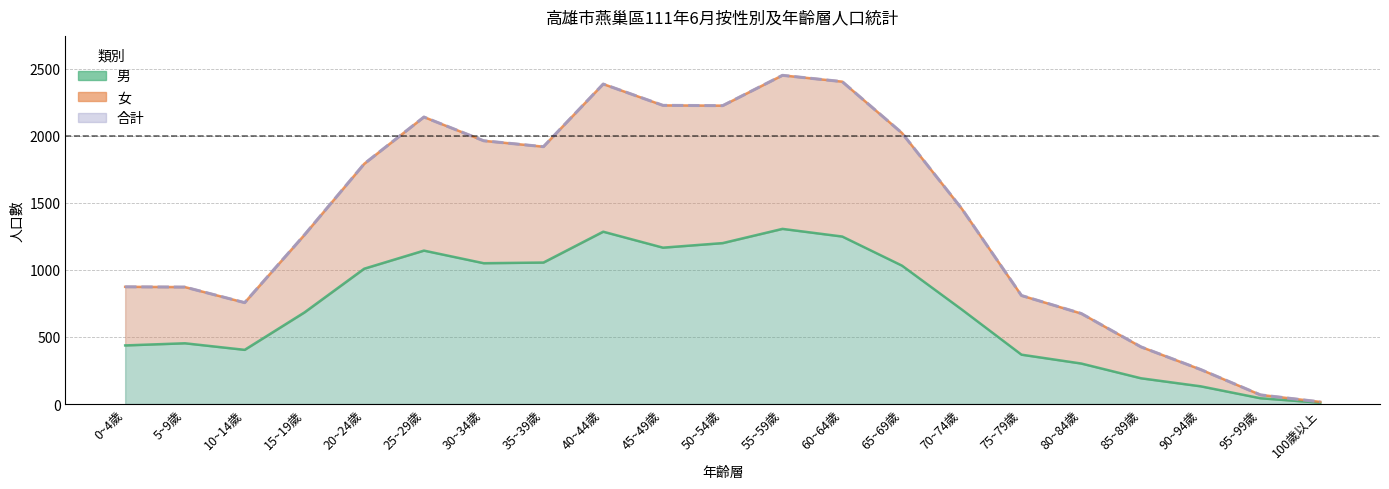

What is the difference between the second highest and second lowest values in the 合計 series?

2336